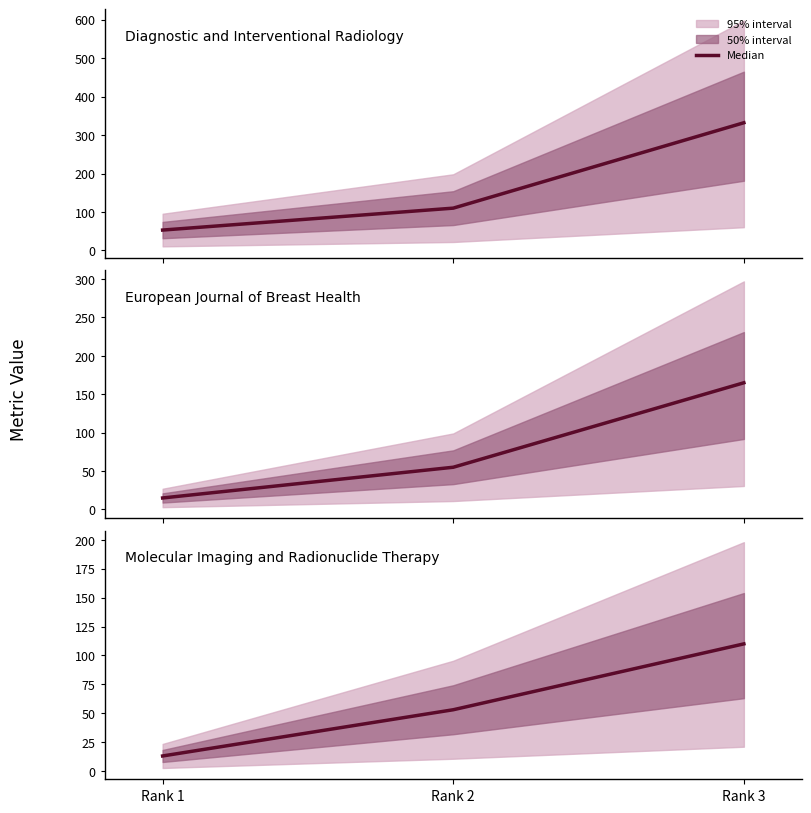

What is the difference between the maximum and minimum values?

97